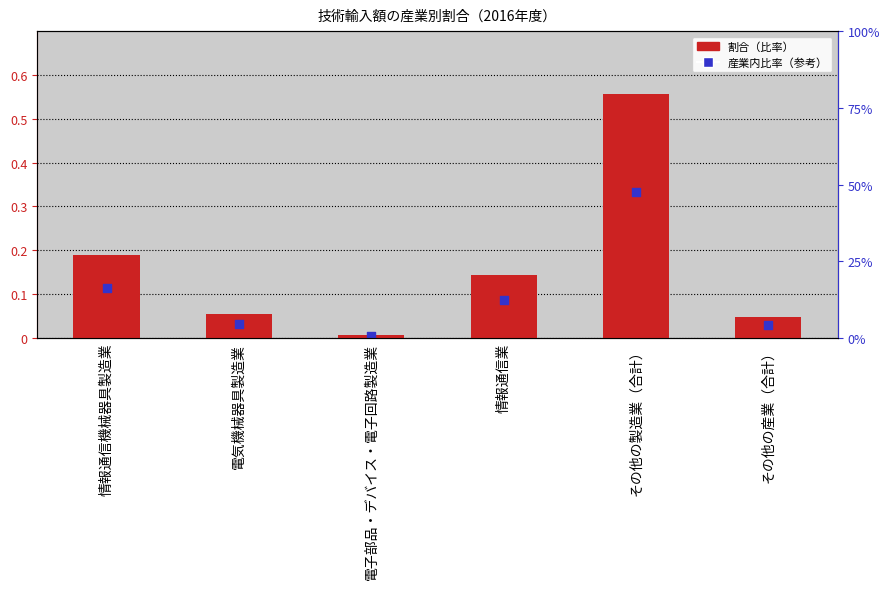

What is the total value across all series at 情報通信機械器具製造業?

0.3